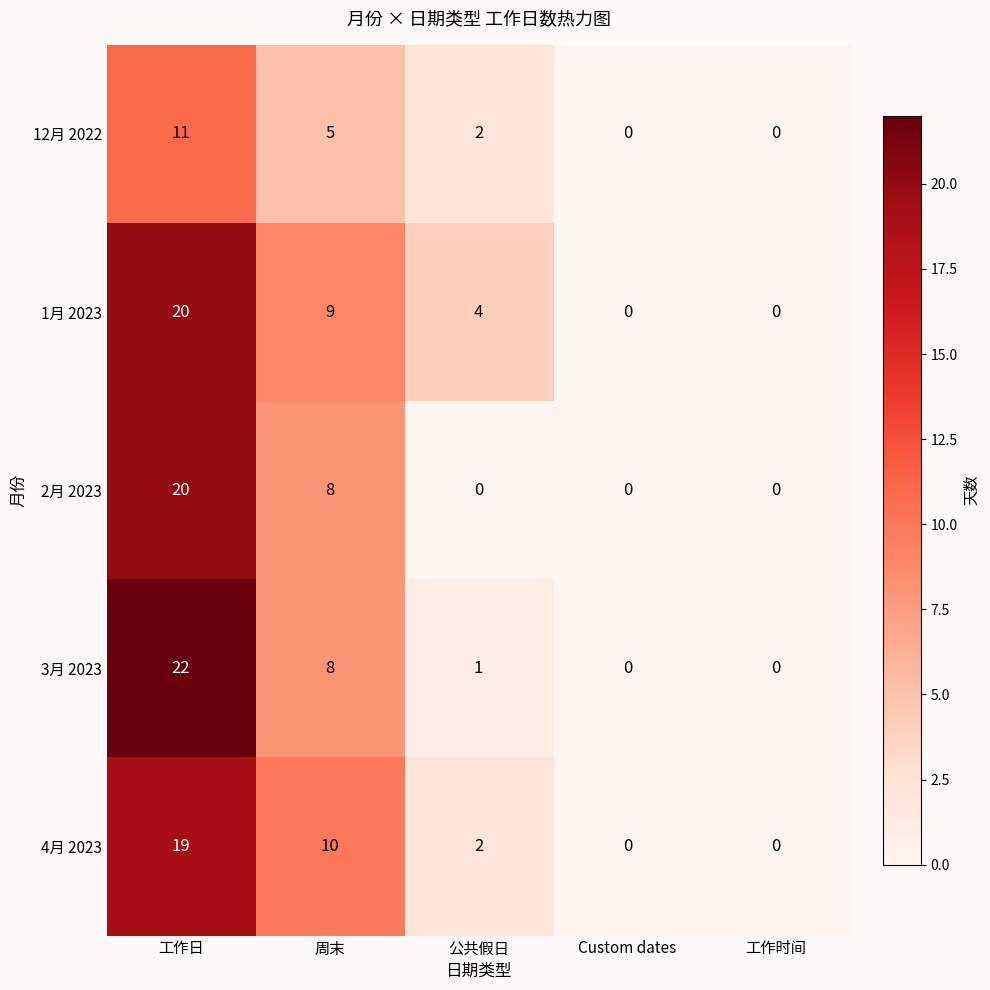

The 1月 2023 series shows 3 at 周末. True or false?

False